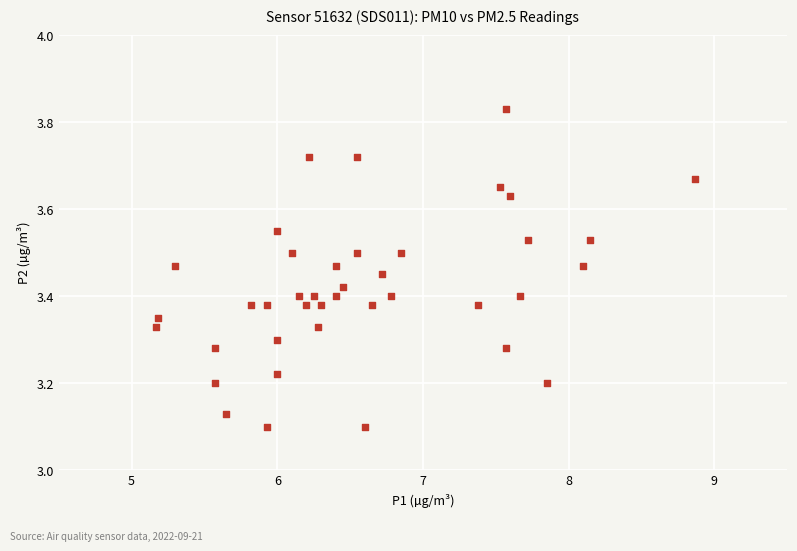

What is the range of Y values (max minus min)?

0.7